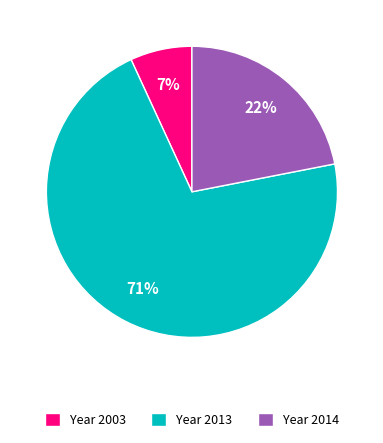

Between Year 2003 and Year 2013, which is larger?

Year 2013